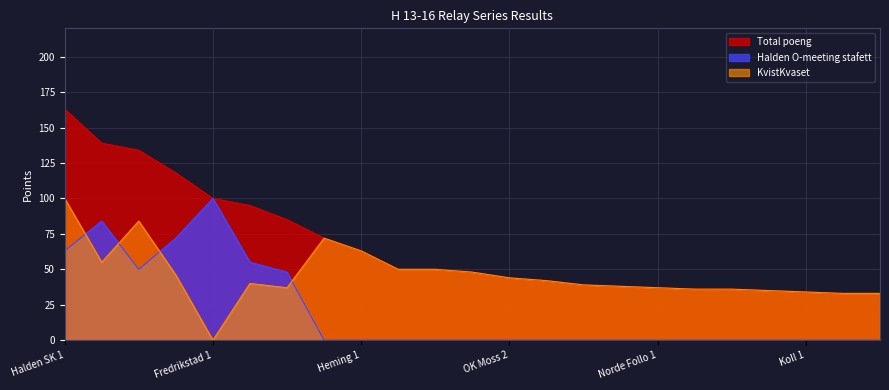

At which label does Total poeng reach its peak?

Halden SK 1